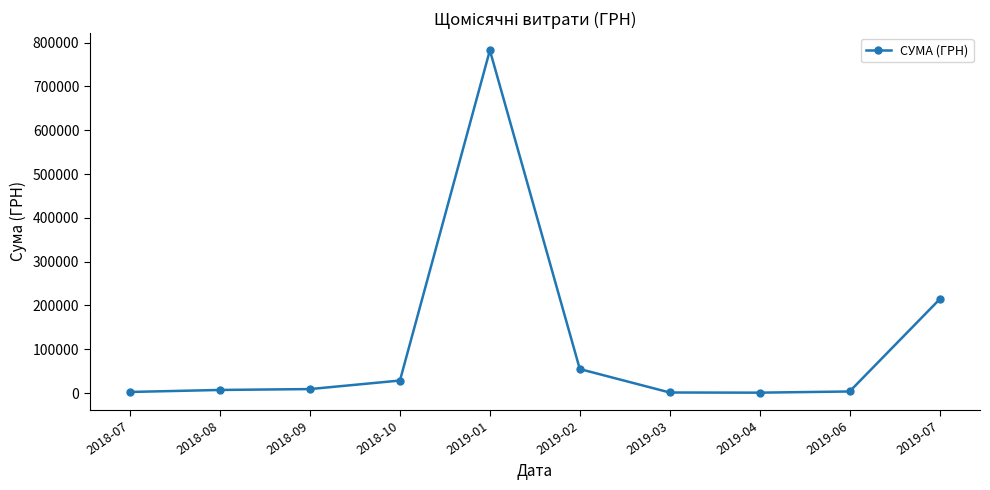

What is the approximate value at 2019-03?

1168.8